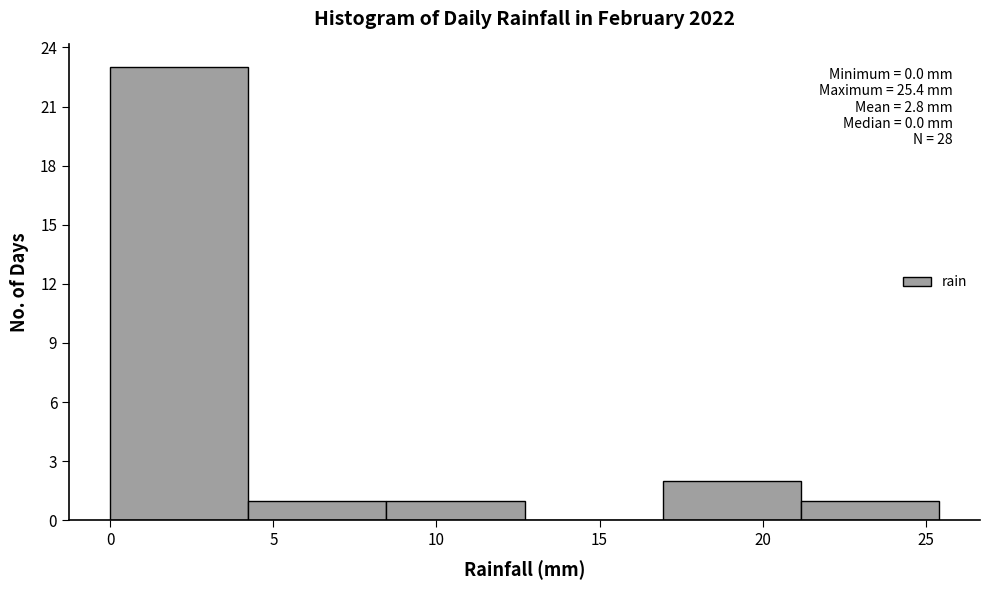

Which range on the x-axis has the tallest bar?

0.0 to 4.0